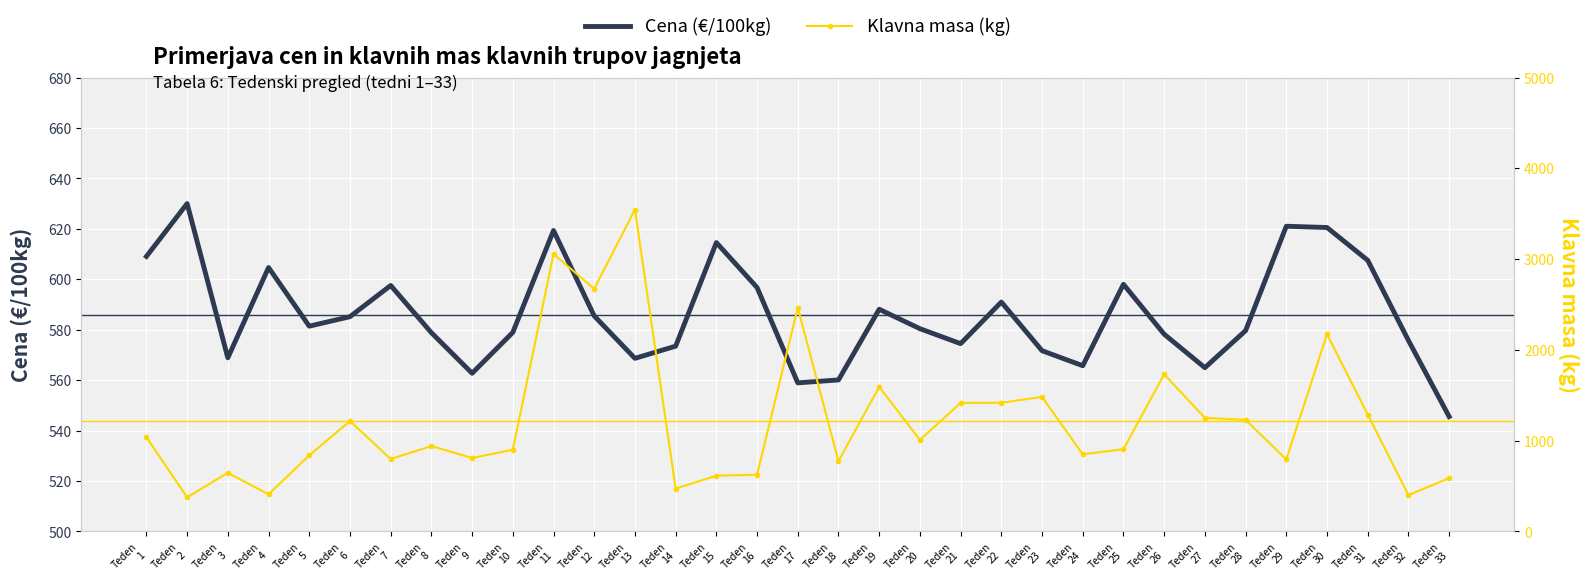

Count the number of categories in the chart.

33